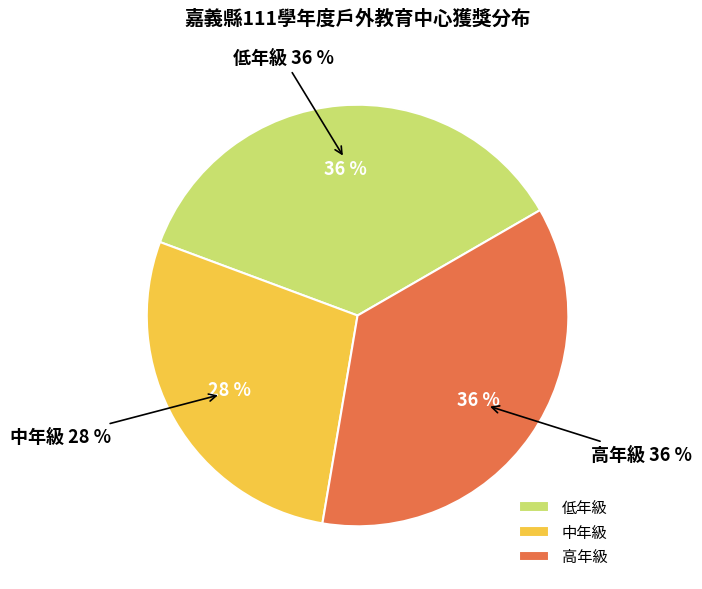

Approximately how many times larger is the value at 高年級 compared to 中年級?

1.3